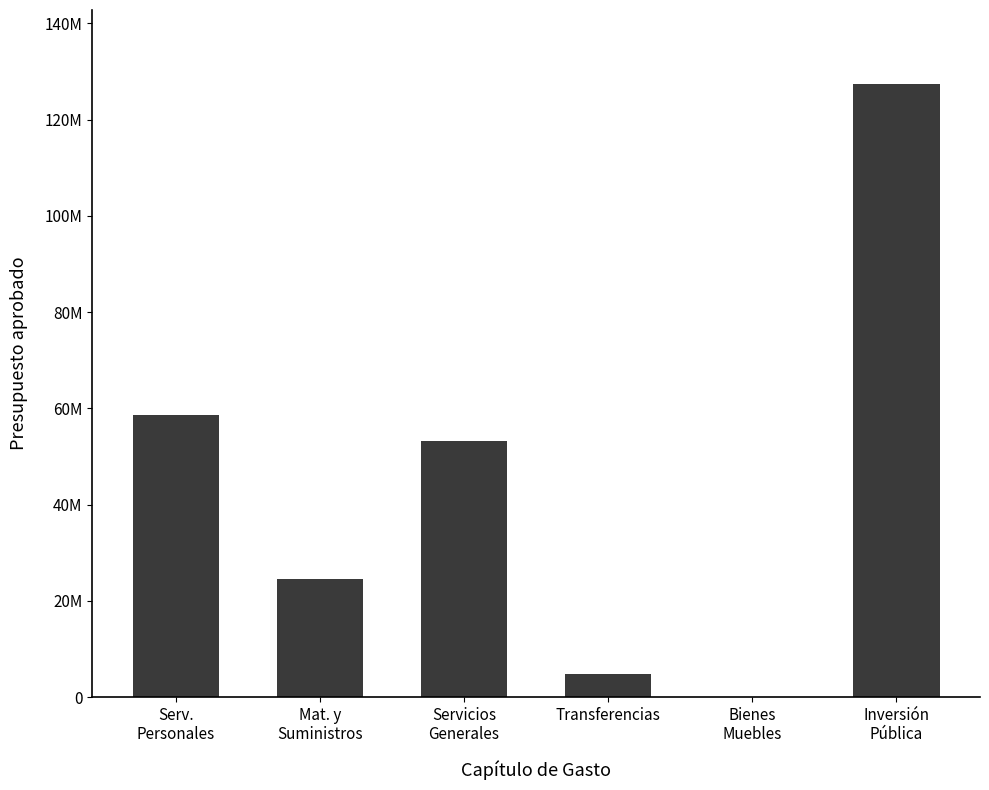

Where does the data first go above 53234126?

Serv.
Personales